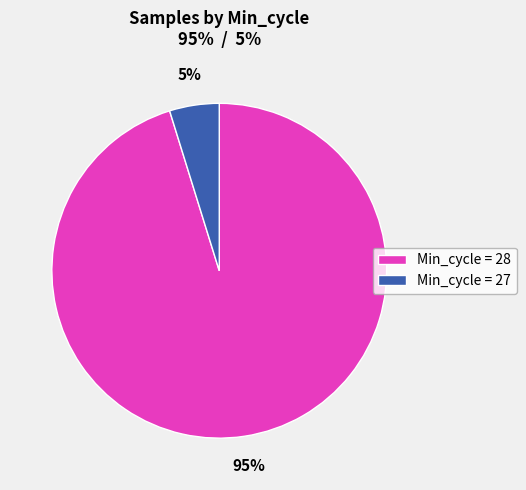

Count the number of slices in the pie.

2